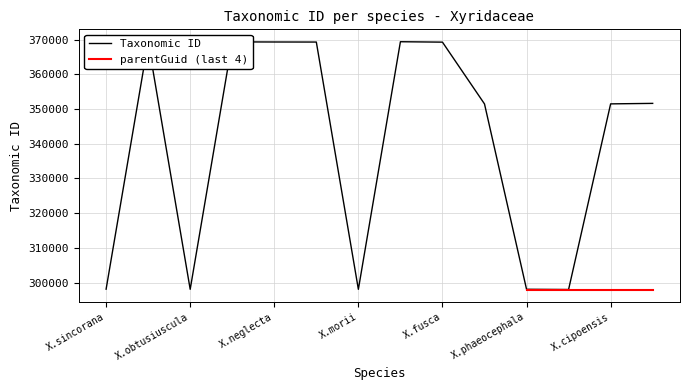

True or false: Taxonomic ID has a value of 298048 at X.phaeocephala.

True